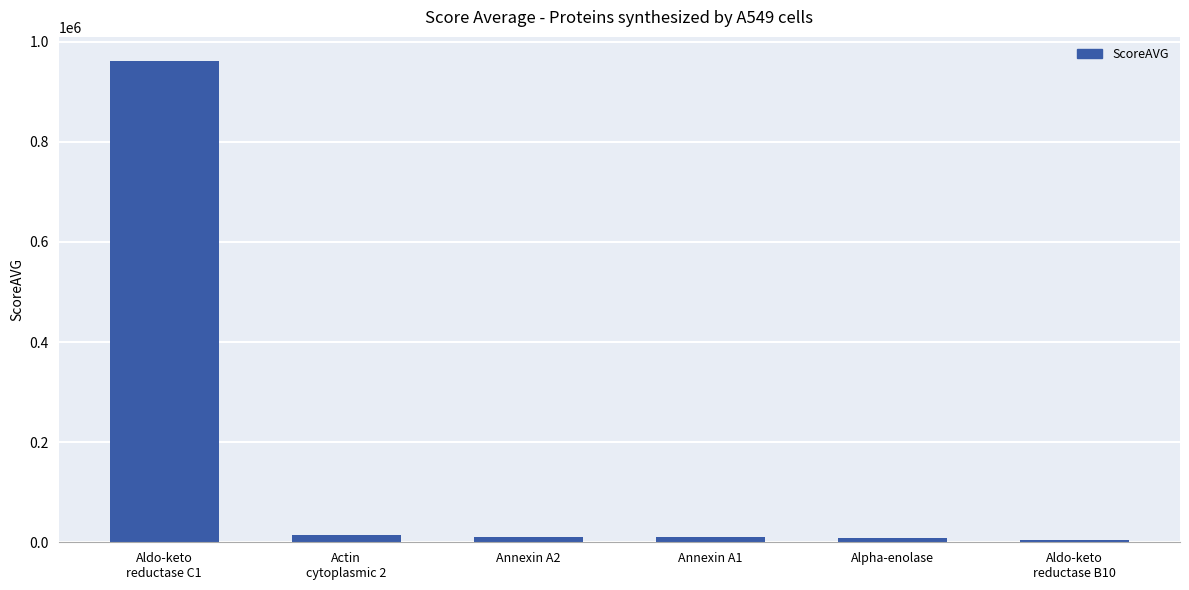

What is the difference between the second highest and minimum values?

11231.7